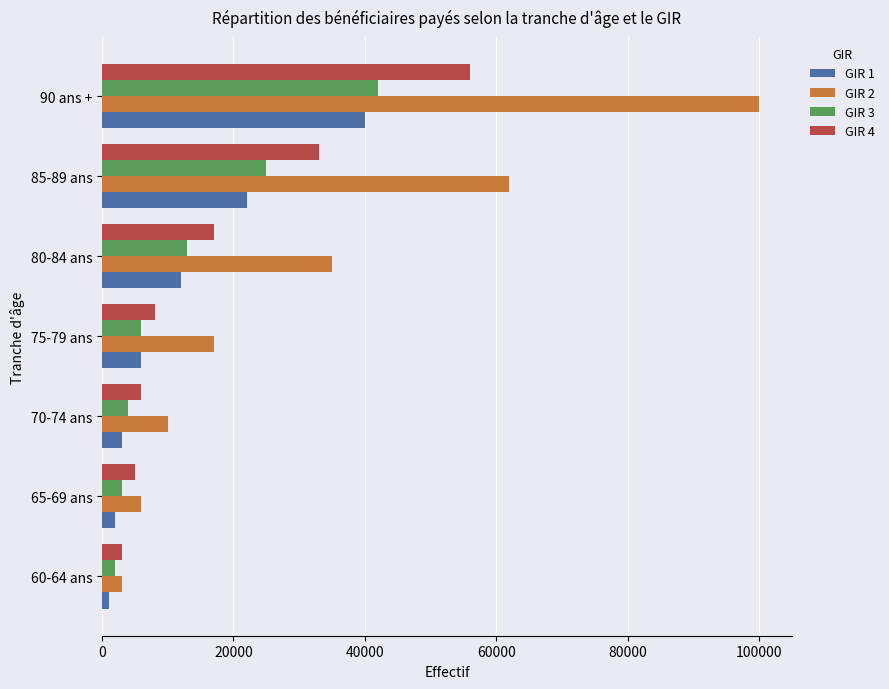

List the series in order of their peak value, highest first.

GIR 2, GIR 4, GIR 3, GIR 1